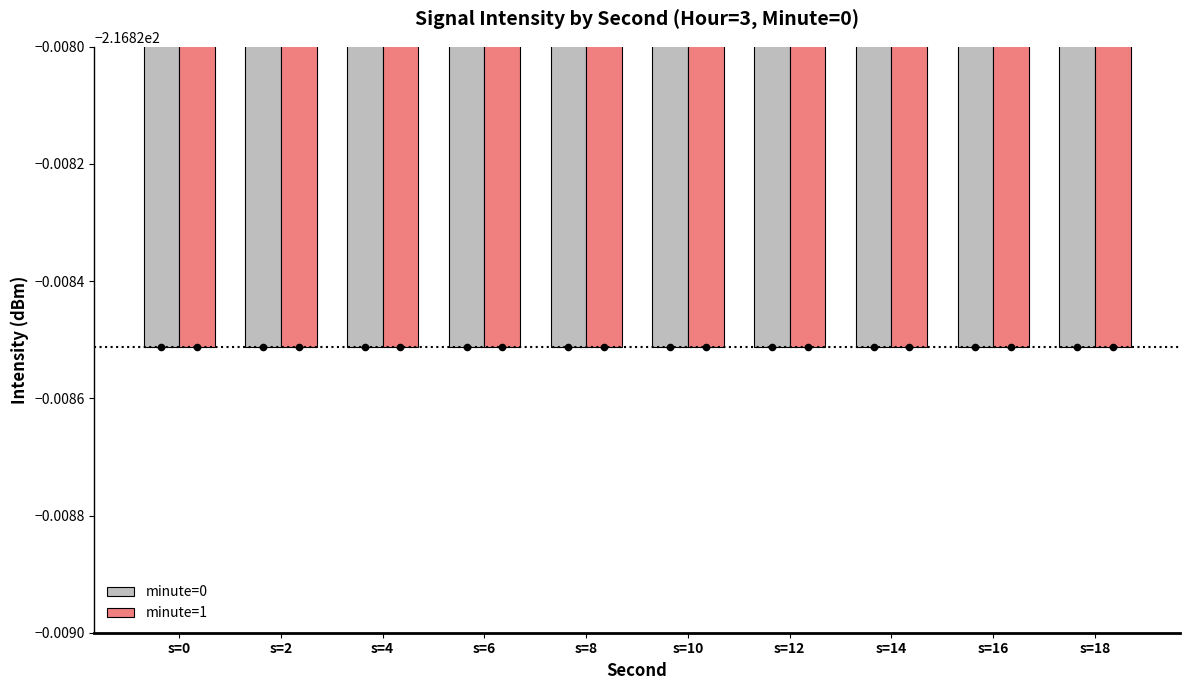

Is the value of intensity(dBm) at 6 greater than the value of second at 18?

No